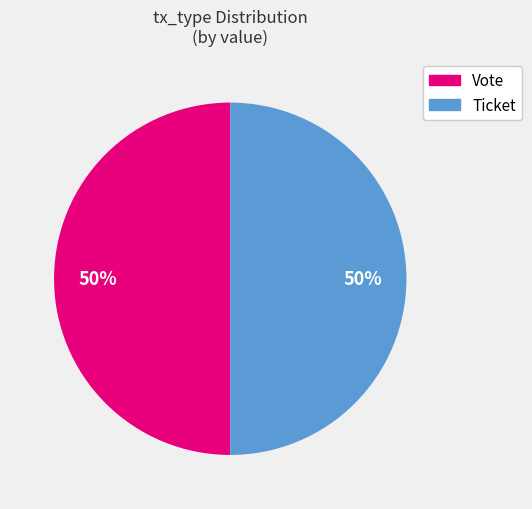

How many slices are in this pie chart?

2